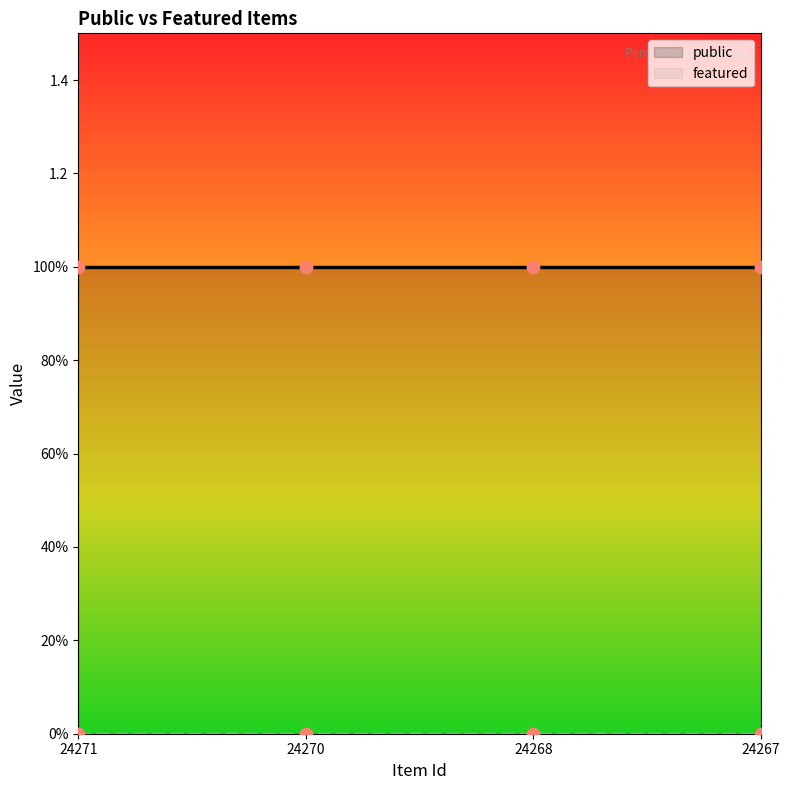

Which series reaches the maximum Y coordinate?

public